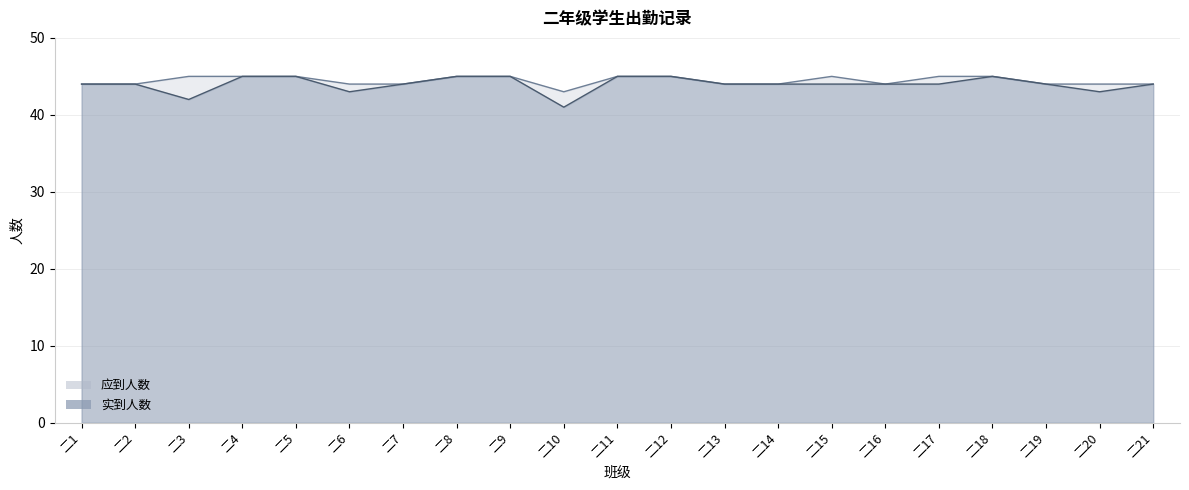

True or false: 应到人数 and 实到人数 intersect in this chart.

False